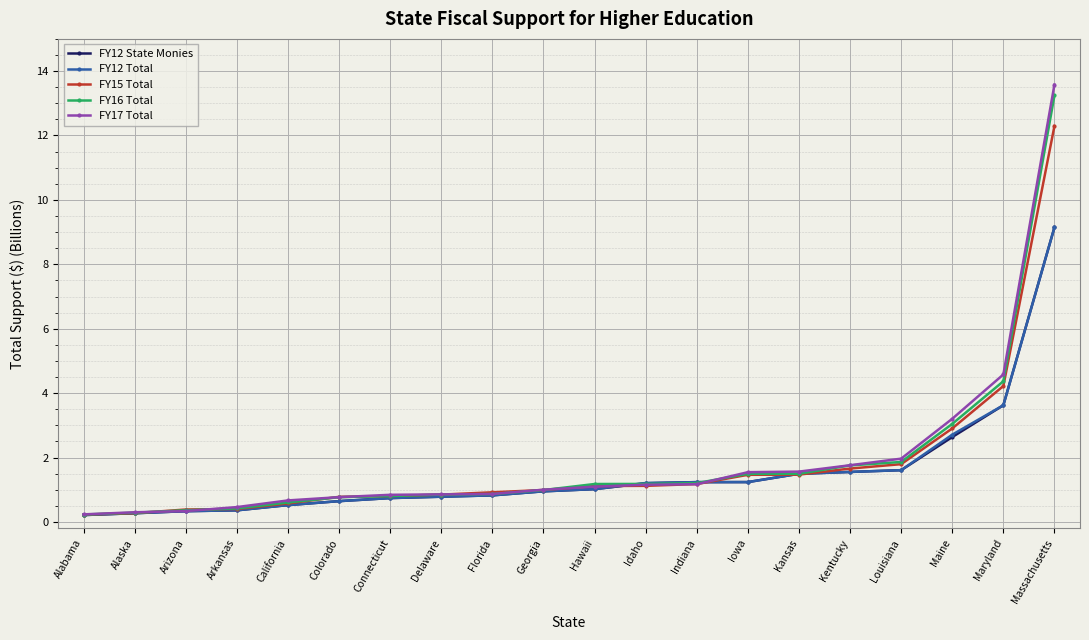

Which series has the widest spread of values?

FY17 Total